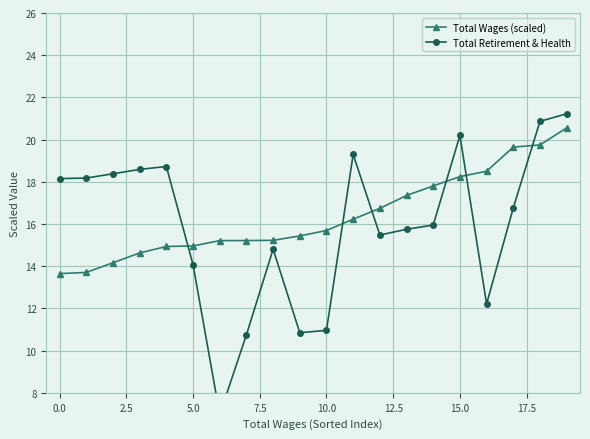

What is the maximum value for Total Wages (scaled)?

20.6